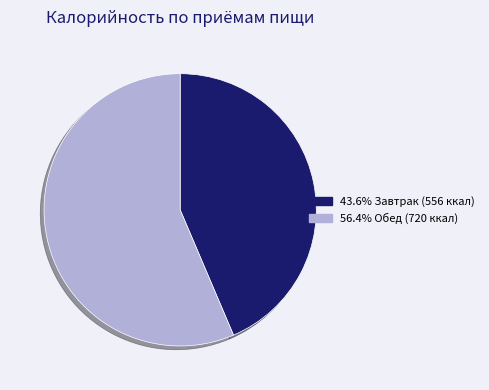

Does any single category account for the majority?

Yes